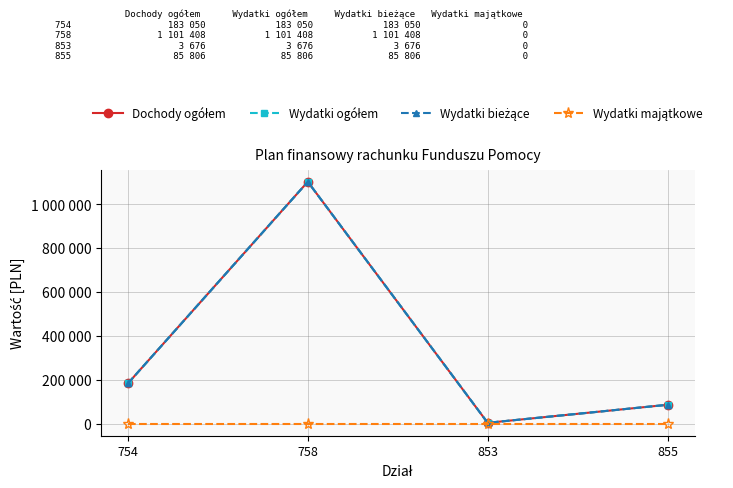

Reading right to left, transcribe all the data shown in this chart.

Dochody ogółem: 855=85806	853=3676	758=1101408	754=183050
Wydatki ogółem: 855=85806	853=3676	758=1101408	754=183050
Wydatki bieżące: 855=85806	853=3676	758=1101408	754=183050
Wydatki majątkowe: 855=0	853=0	758=0	754=0